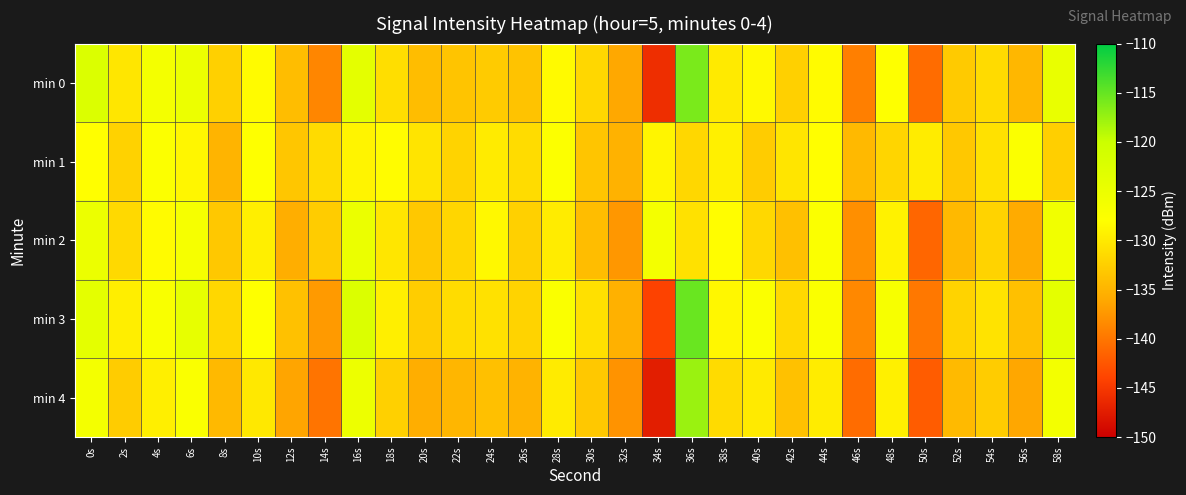

Which label corresponds to the smallest value in the chart?

34s